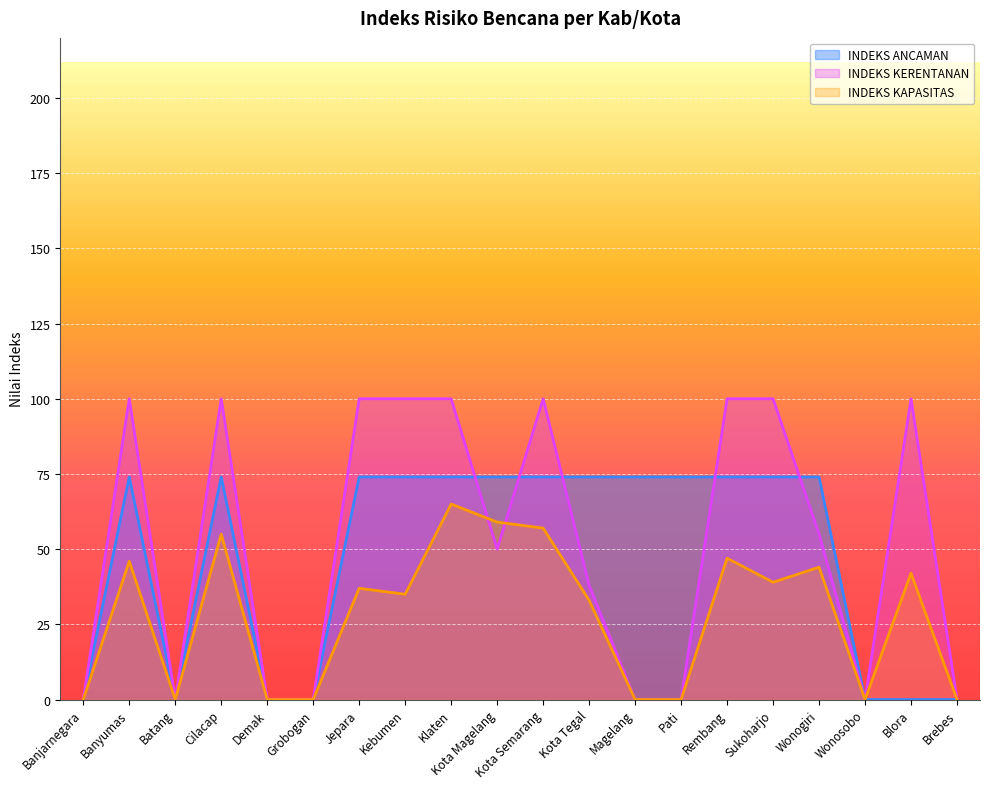

Reading left to right, transcribe all the data shown in this chart.

INDEKS ANCAMAN: Banjarnegara=0	Banyumas=74	Batang=0	Cilacap=74	Demak=0	Grobogan=0	Jepara=74	Kebumen=74	Klaten=74	Kota Magelang=74	Kota Semarang=74	Kota Tegal=74	Magelang=74	Pati=74	Rembang=74	Sukoharjo=74	Wonogiri=74	Wonosobo=0	Blora=0	Brebes=0
INDEKS KERENTANAN: Banjarnegara=0	Banyumas=100	Batang=0	Cilacap=100	Demak=0	Grobogan=0	Jepara=100	Kebumen=100	Klaten=100	Kota Magelang=50	Kota Semarang=100	Kota Tegal=38	Magelang=0	Pati=0	Rembang=100	Sukoharjo=100	Wonogiri=55	Wonosobo=0	Blora=100	Brebes=0
INDEKS KAPASITAS: Banjarnegara=0	Banyumas=46	Batang=0	Cilacap=55	Demak=0	Grobogan=0	Jepara=37	Kebumen=35	Klaten=65	Kota Magelang=59	Kota Semarang=57	Kota Tegal=33	Magelang=0	Pati=0	Rembang=47	Sukoharjo=39	Wonogiri=44	Wonosobo=0	Blora=42	Brebes=0